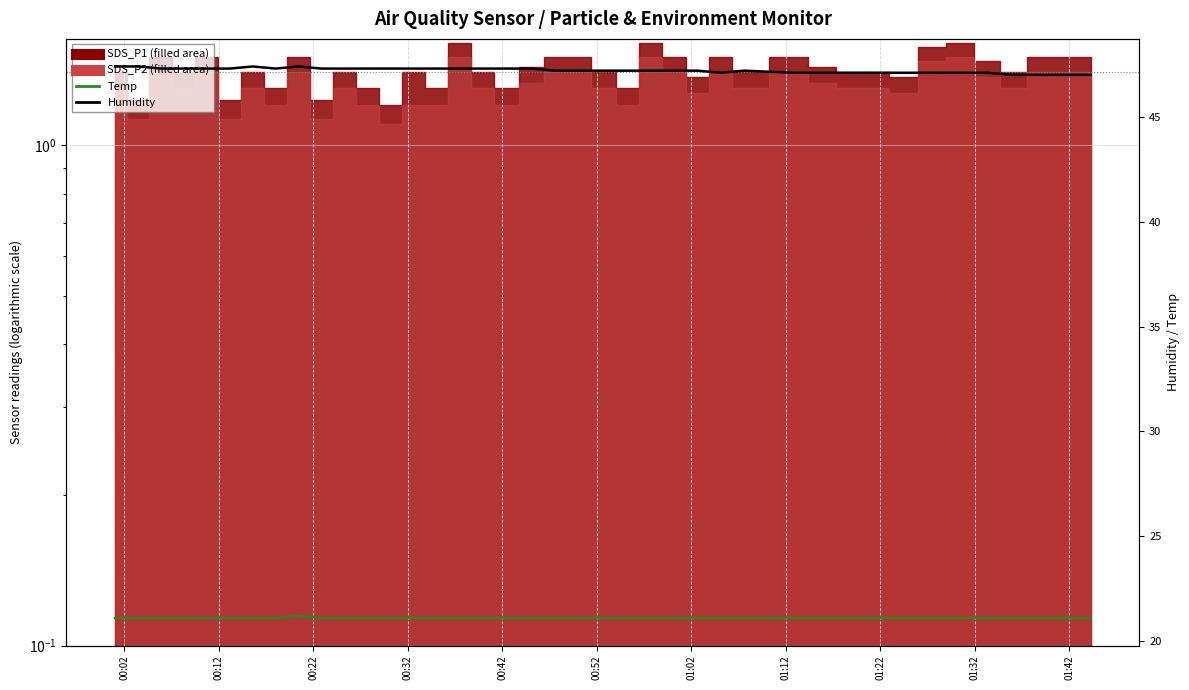

Is the value of Humidity at 27 greater than the value of Temp at 21?

Yes